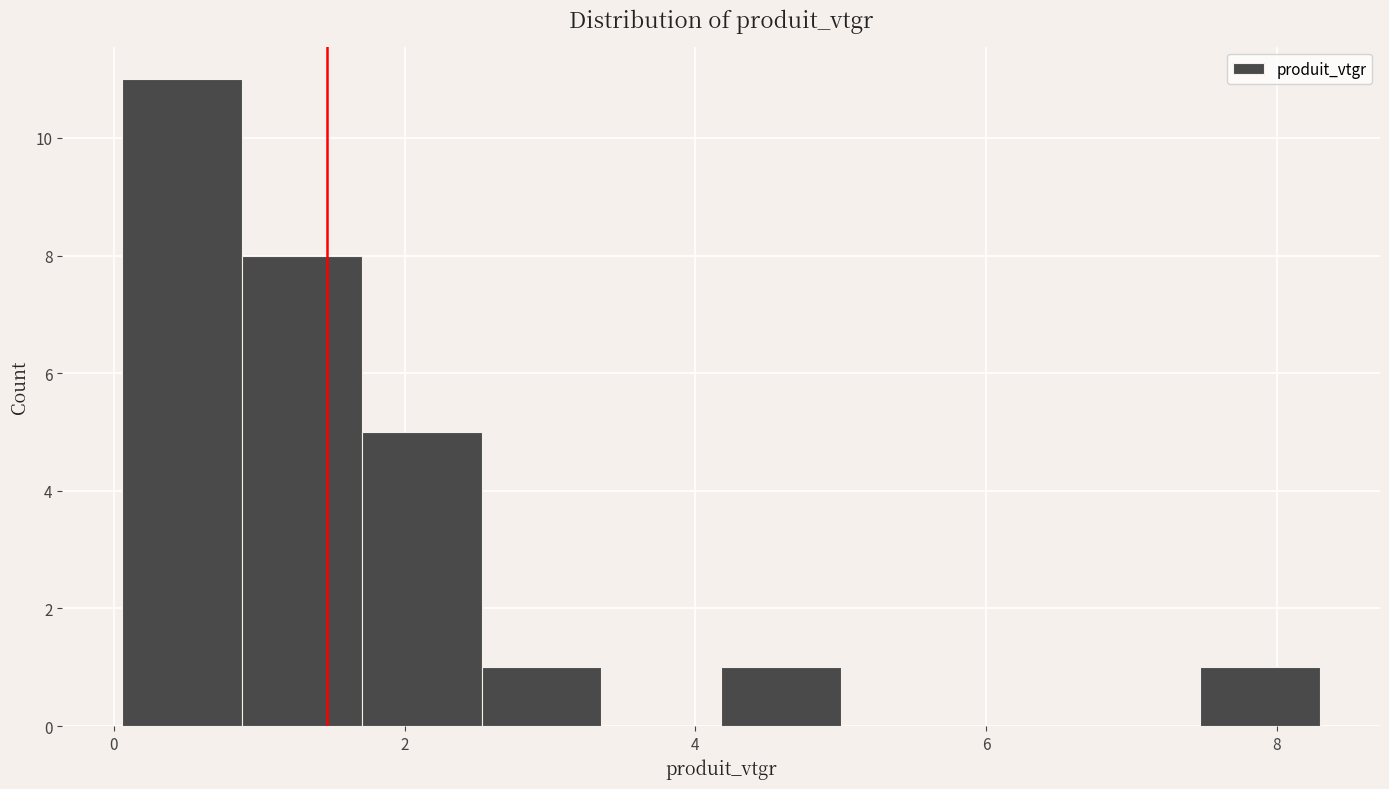

What is the height of the bar covering 2.6 to 3.4 on the x-axis? Neither the bar edges nor the heights are printed on the chart, so give them approximately, as read against the axes.

1